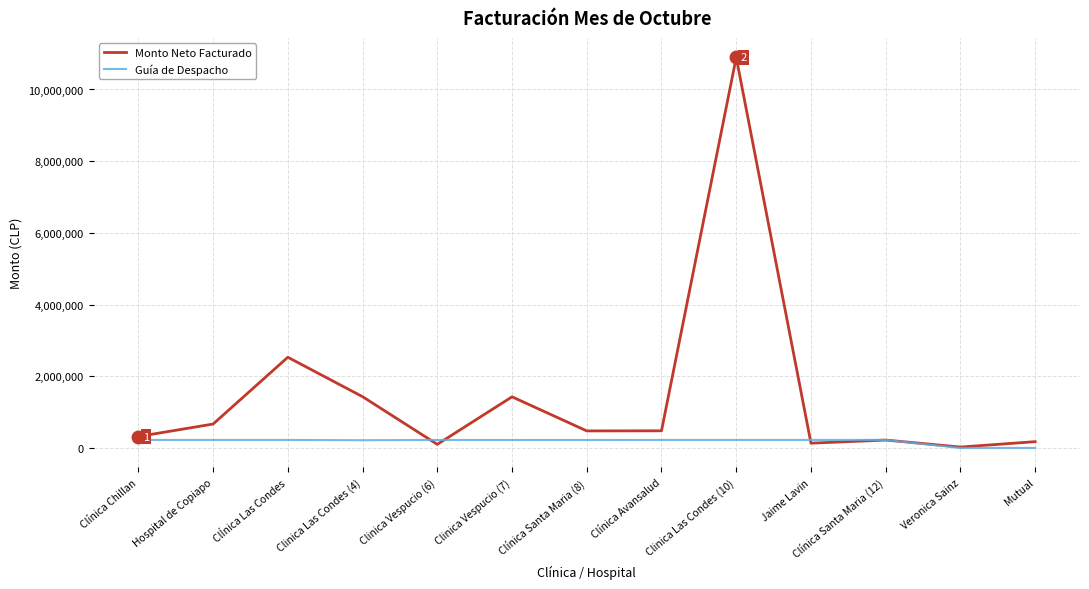

The Monto Neto Facturado series shows 478040 at Clínica Avansalud. True or false?

True